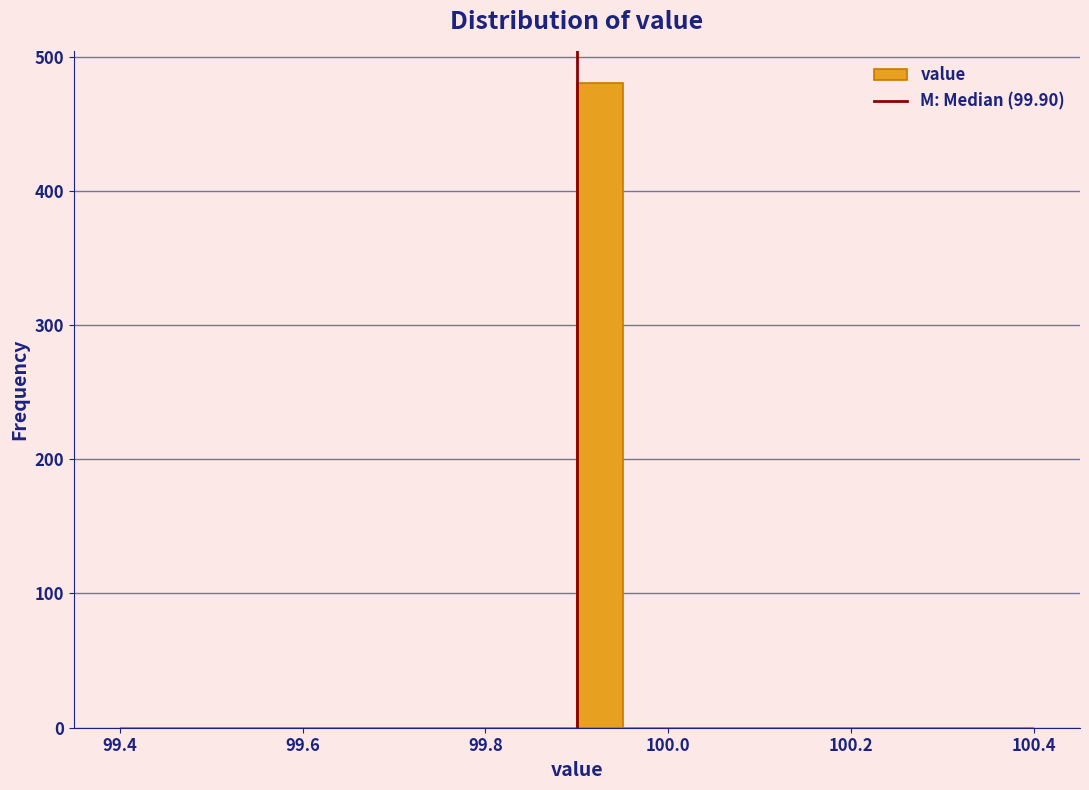

Read against the x-axis, roughly where is the centre of the tallest bar?

99.92